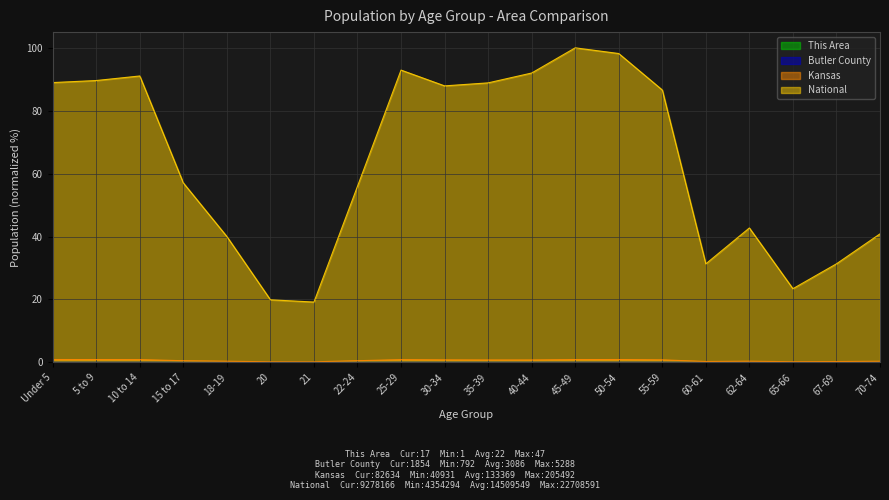

Which series has the widest spread of values?

National